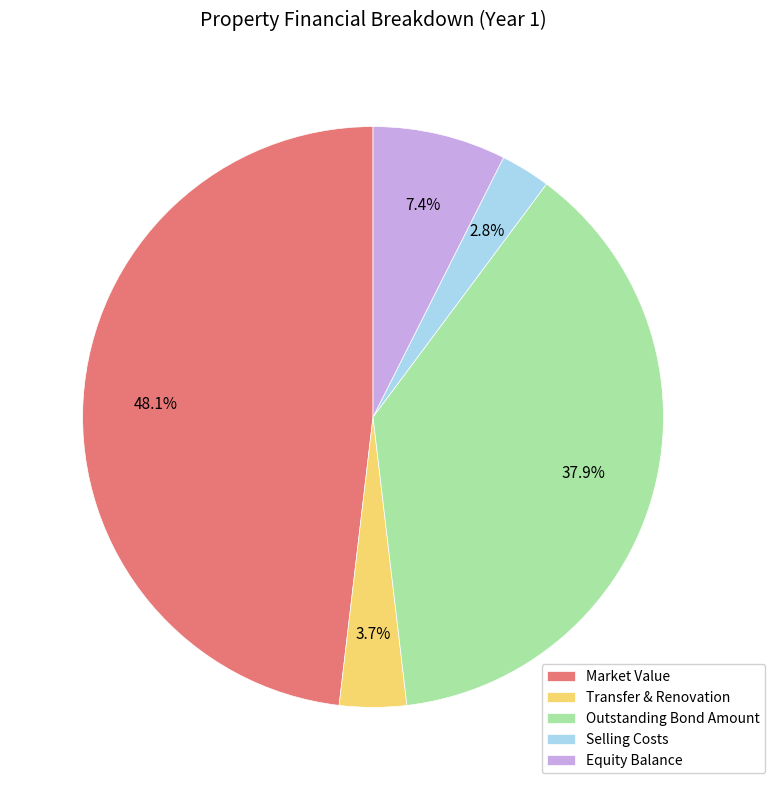

To the nearest percent, what is the difference between the largest and smallest slice percentages?

45%